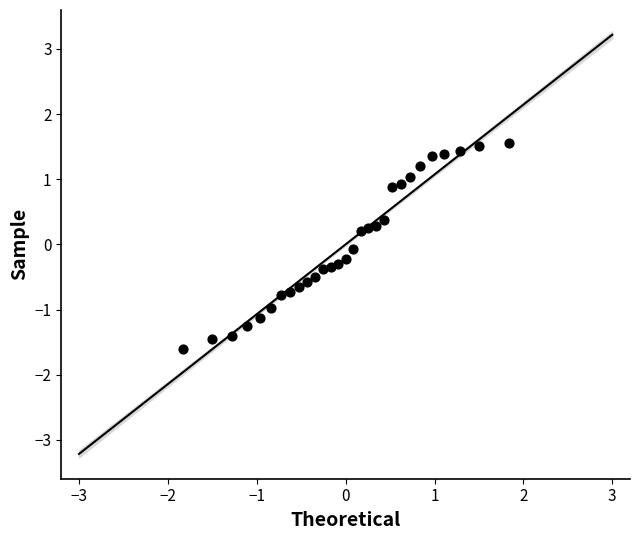

What is the range of Y values (max minus min)?

3.2